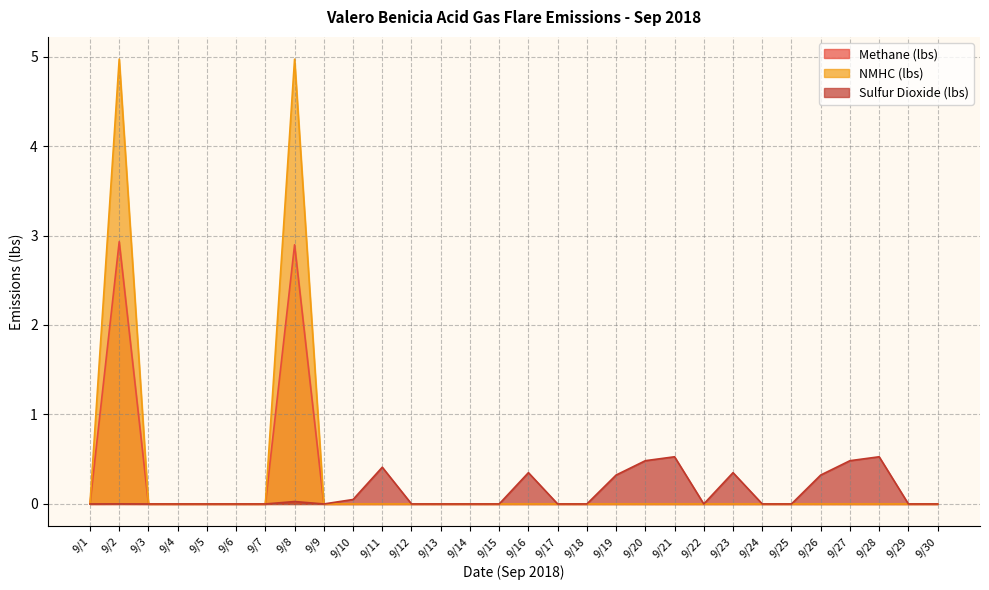

What is the difference between the maximum and second lowest values in the Methane (lbs) series?

2.9